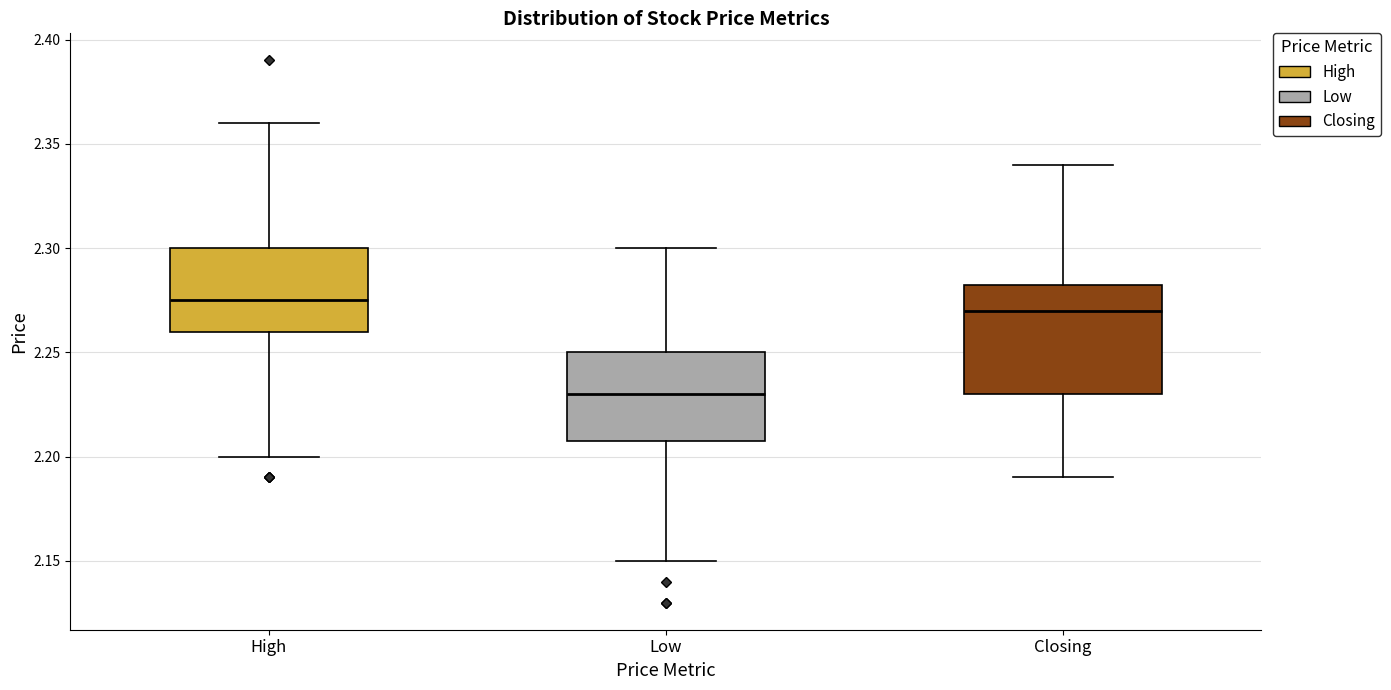

Where does the lower whisker of the box for Low end on the y-axis? The values are not printed on the chart, so give them approximately, as read against the axis.

2.150